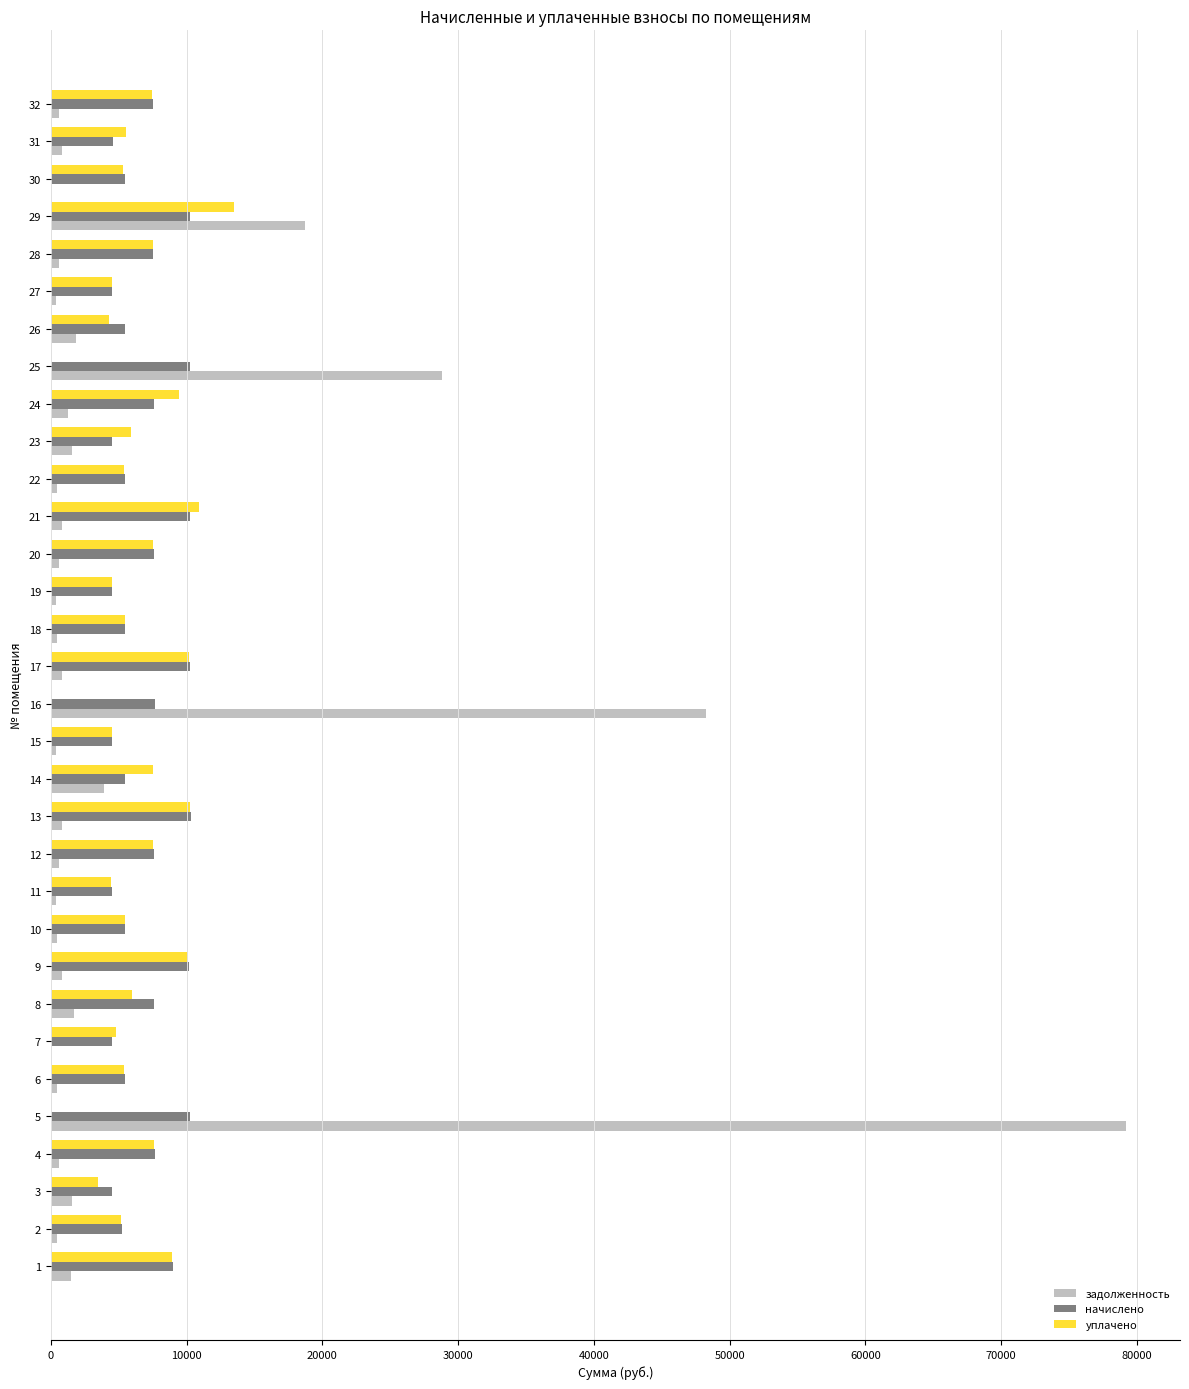

What is the sum of all задолженность values?

199608.3